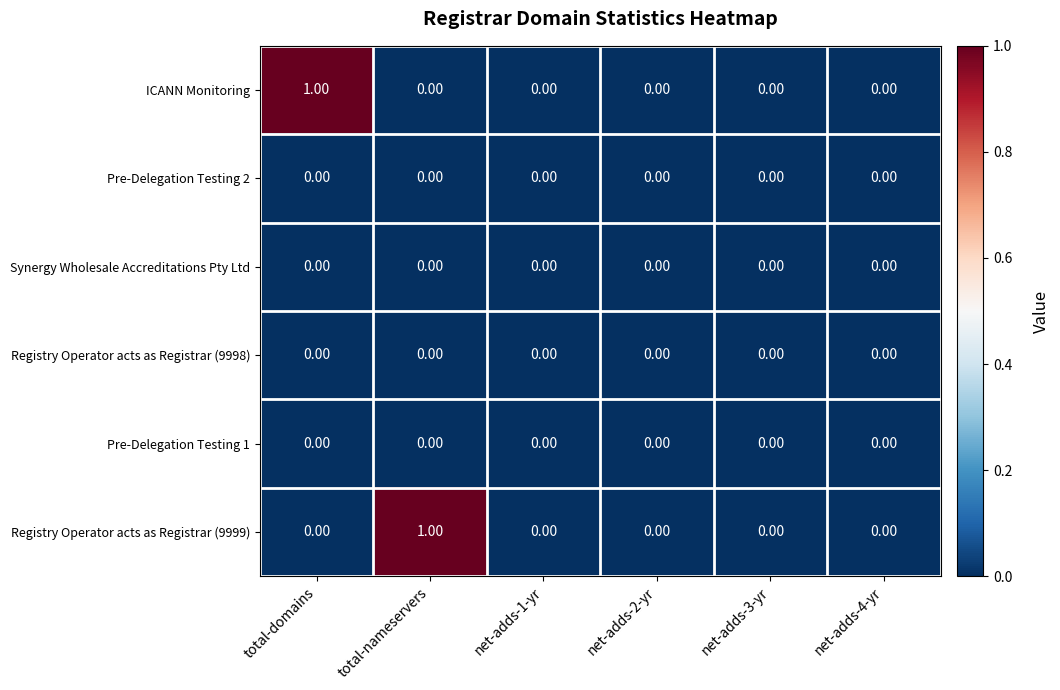

Count the number of categories in the chart.

6